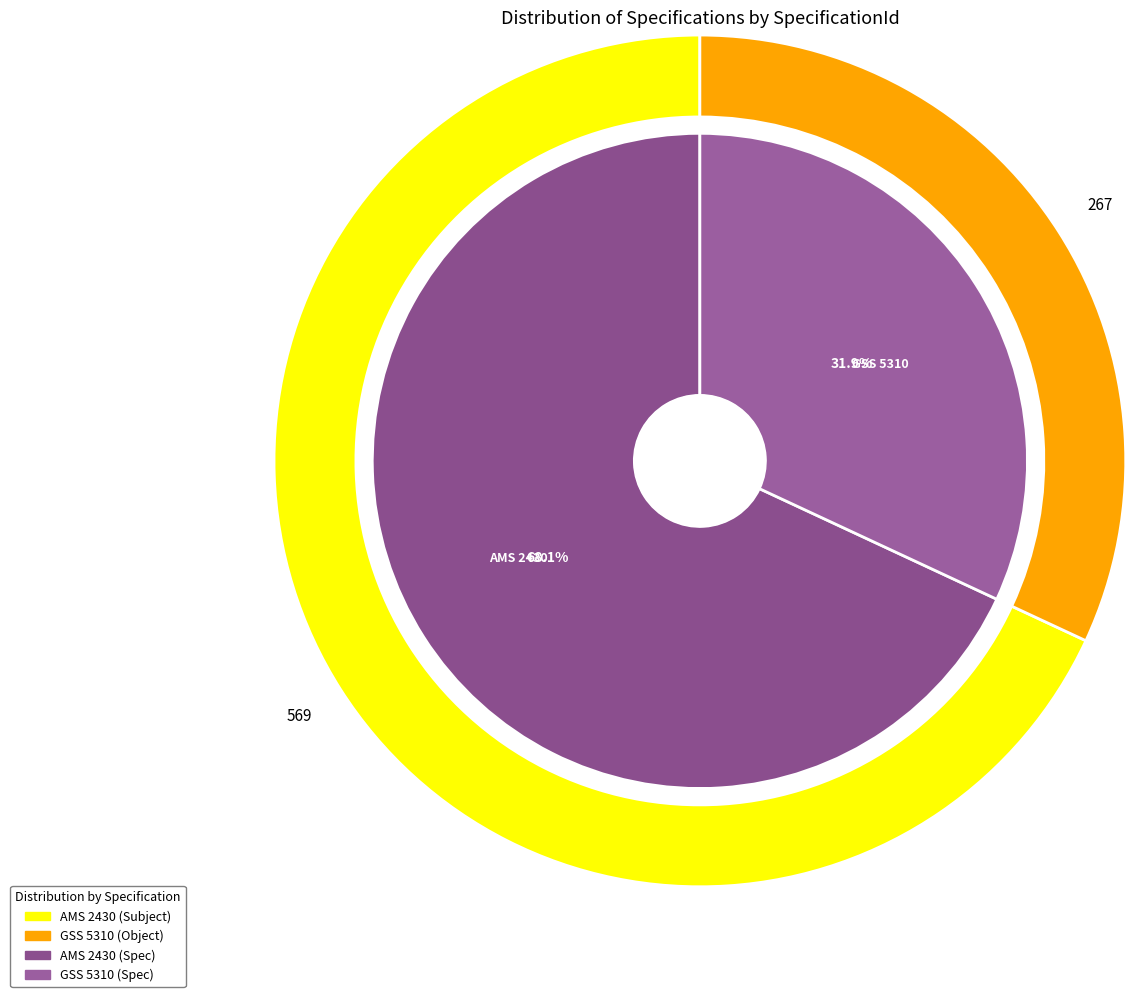

Combined, what portion of the pie is AMS 2430 and GSS 5310?

100.0%